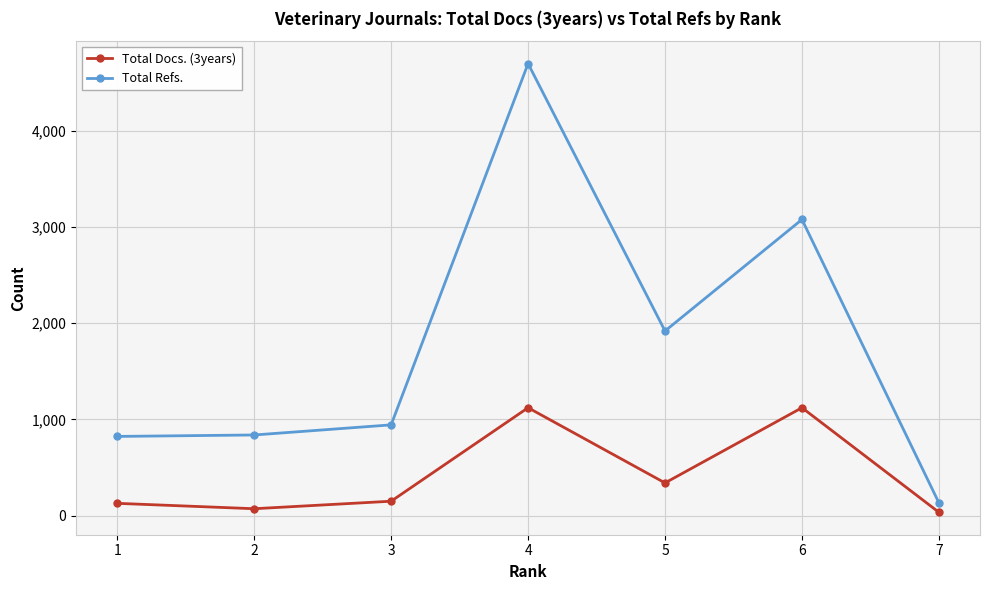

How many categories are shown in the chart?

7